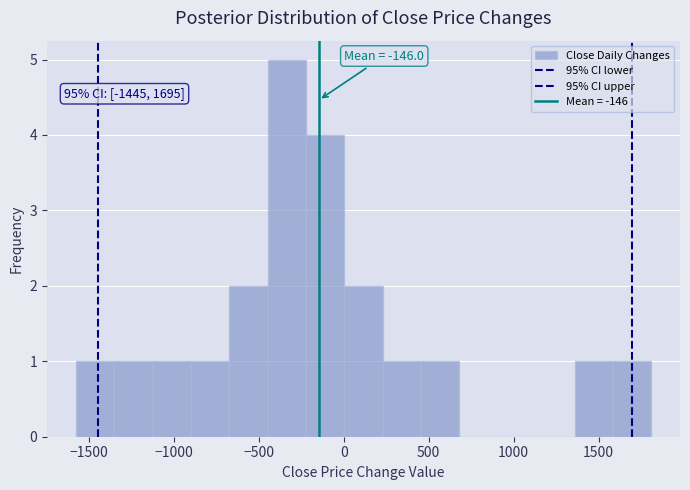

Over which range of the x-axis is the bar tallest?

-450 to -200